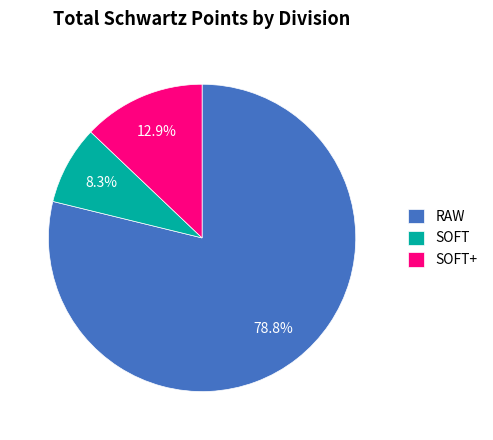

Rank the categories by value from highest to lowest.

RAW, SOFT+, SOFT